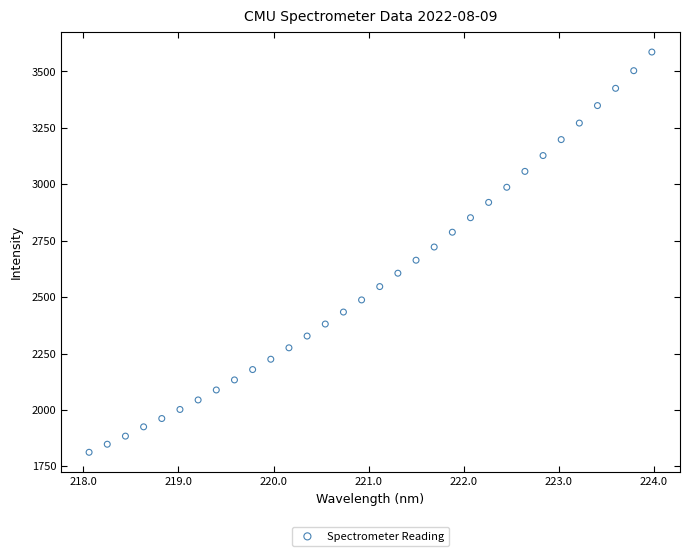

What is the range of Y values (max minus min)?

1773.7